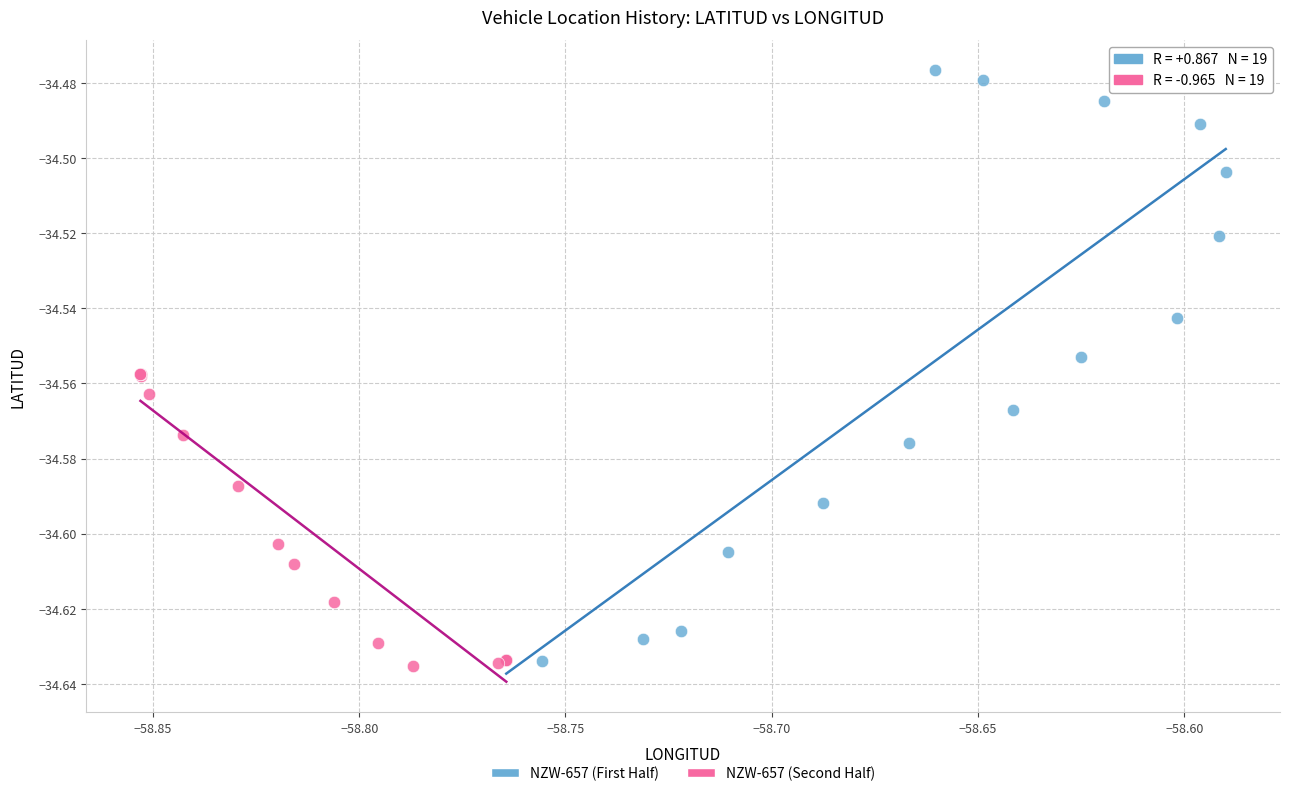

Which series reaches the maximum Y coordinate?

NZW-657 (First Half)